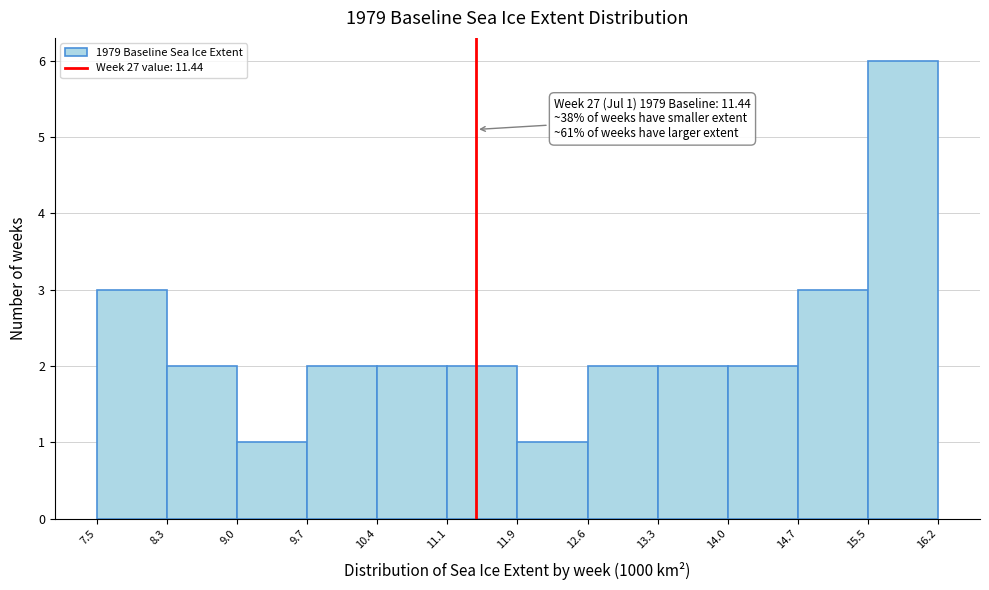

Which range on the x-axis has the tallest bar?

15.5 to 16.2